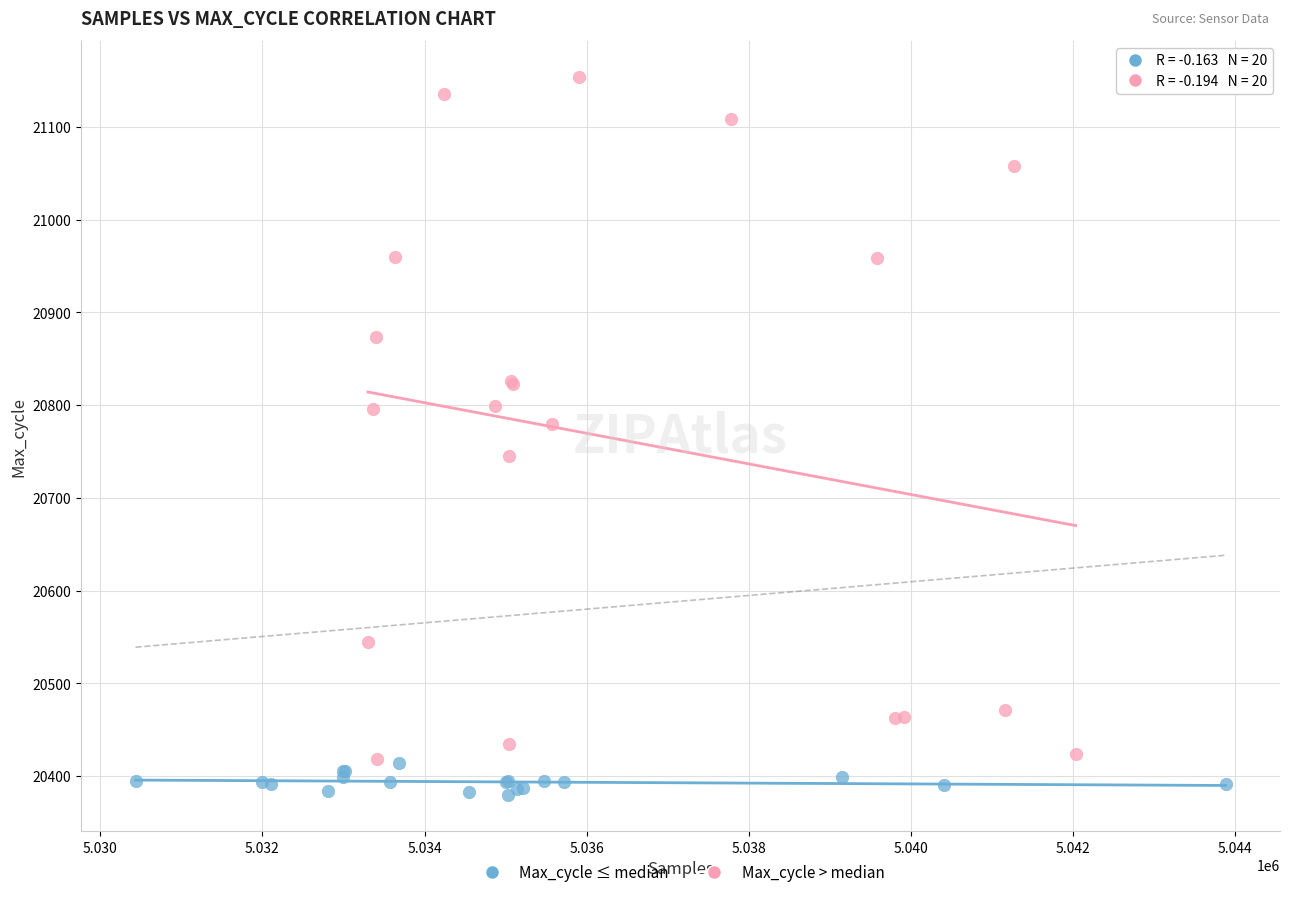

Which series has the widest spread of Y values?

Max_cycle > median